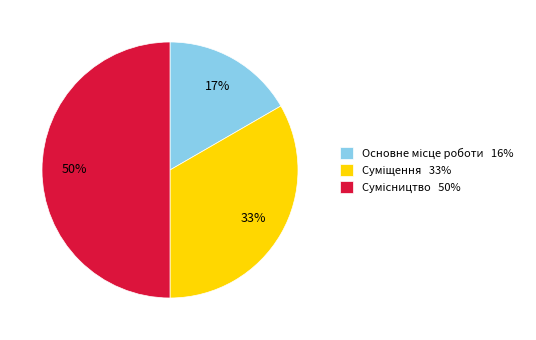

To the nearest percent, what is the average slice percentage?

33%